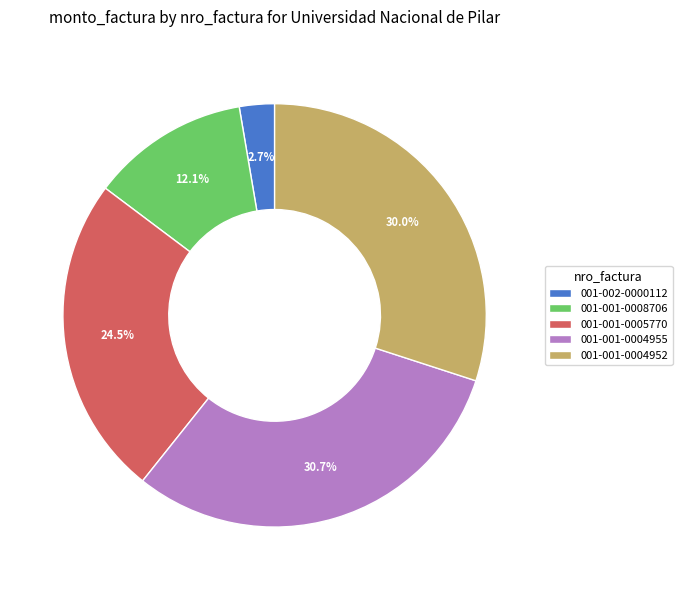

To the nearest percent, what is the average slice percentage?

20%